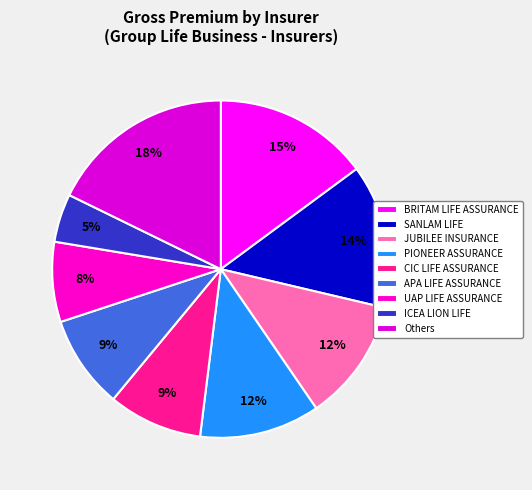

How many segments does this pie chart have?

9